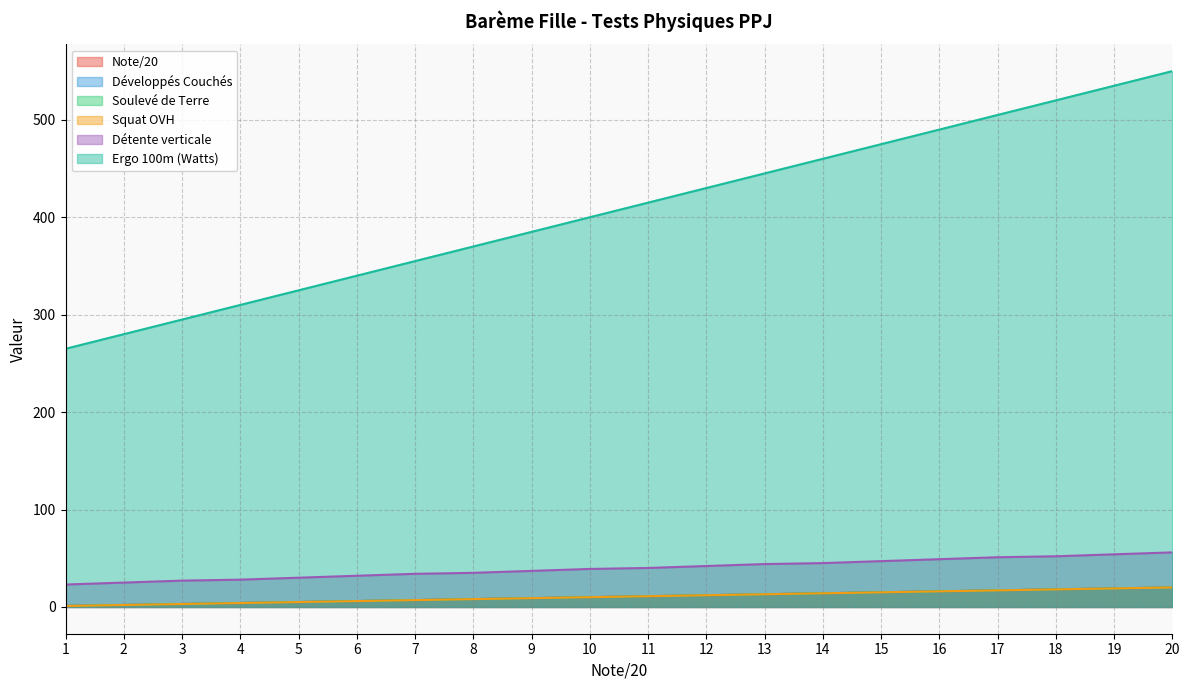

The Ergo 100m (Watts) series shows 370 at 8. True or false?

True